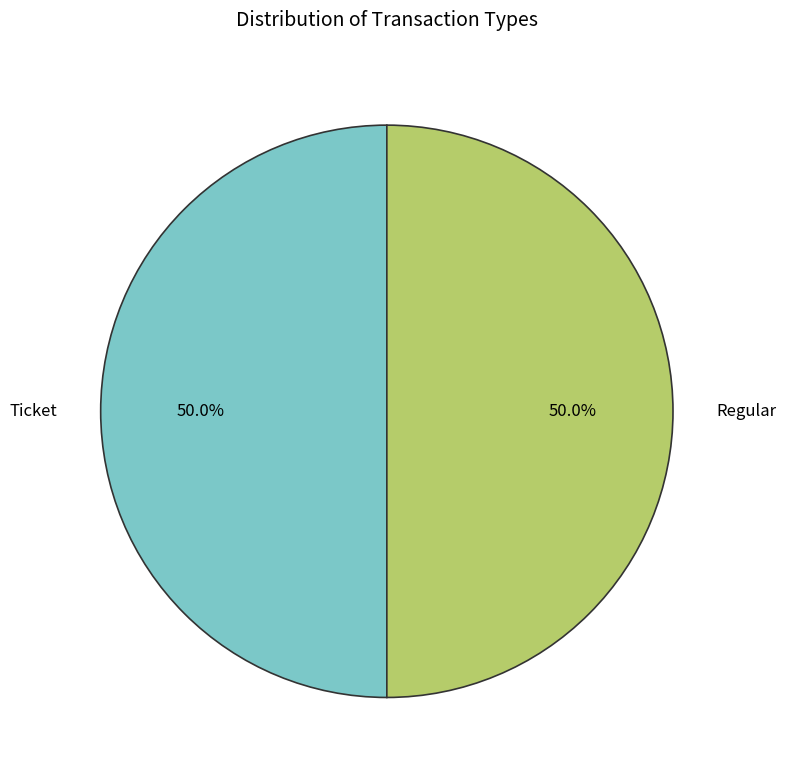

How many slices are in this pie chart?

2